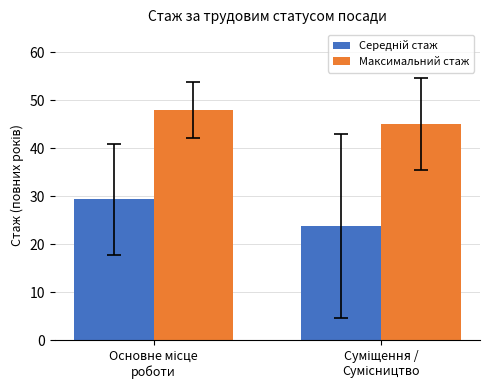

What is the sum of all Максимальний стаж values?

93.0